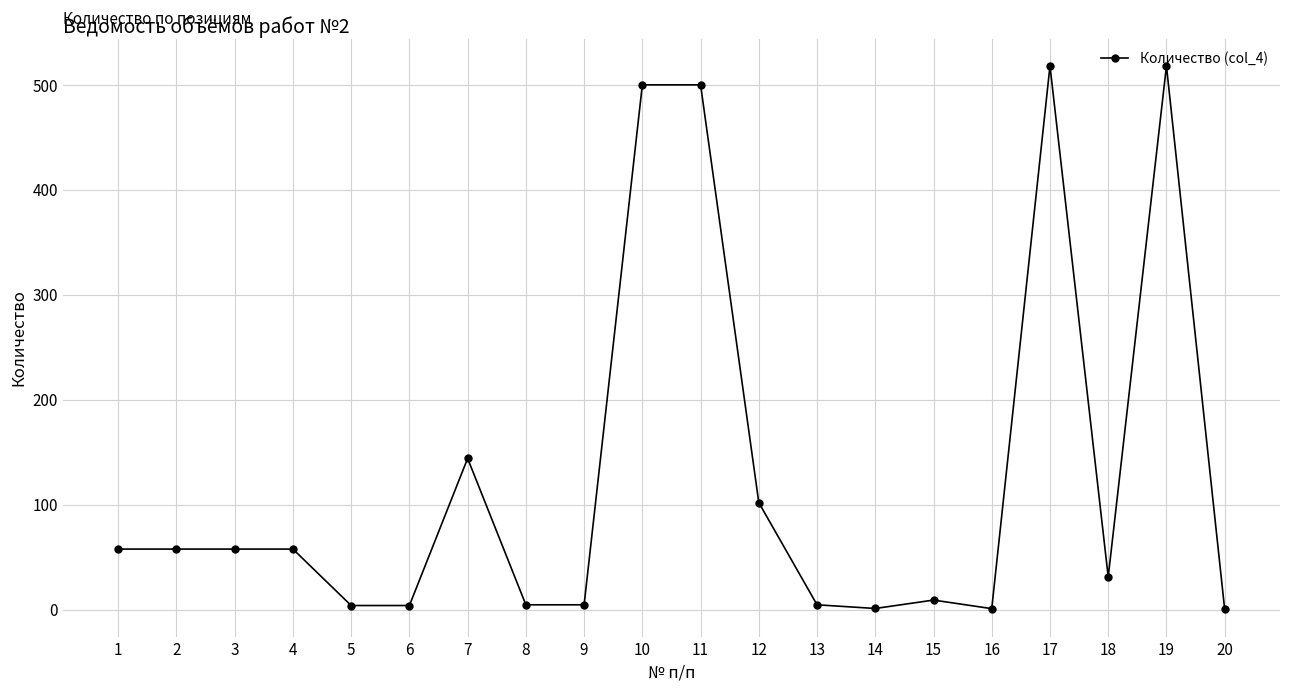

The value at 11 is 202.3. True or false?

False